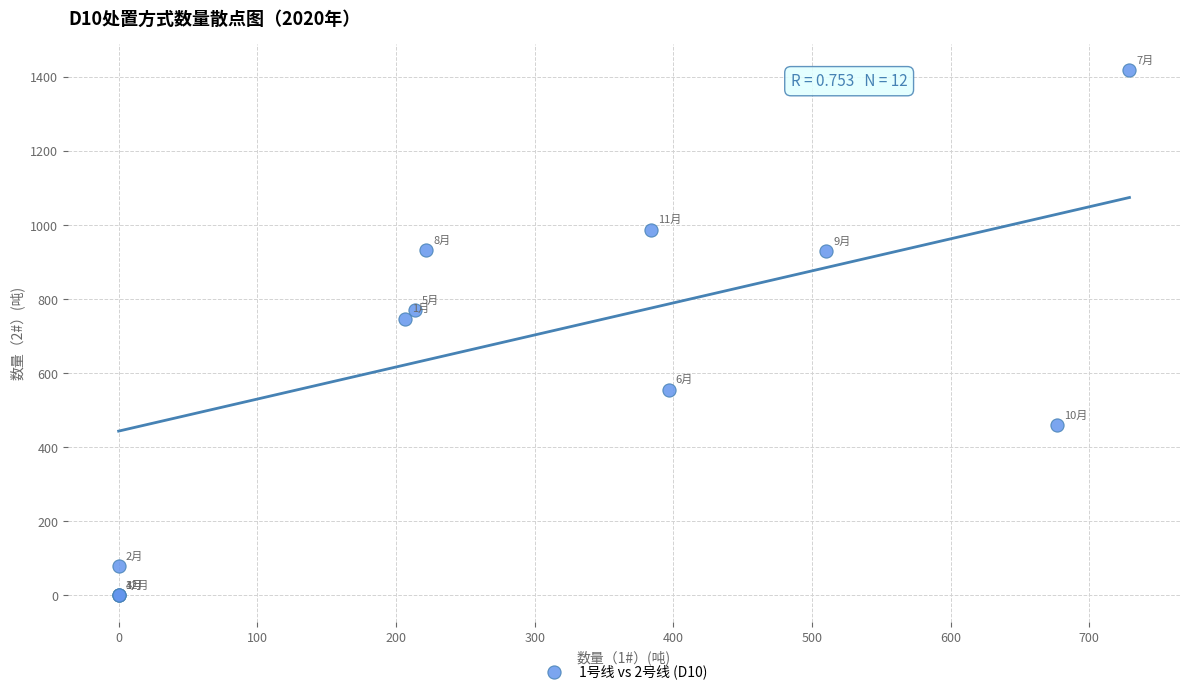

What Y value in the scatter plot is closest to 708?

746.9